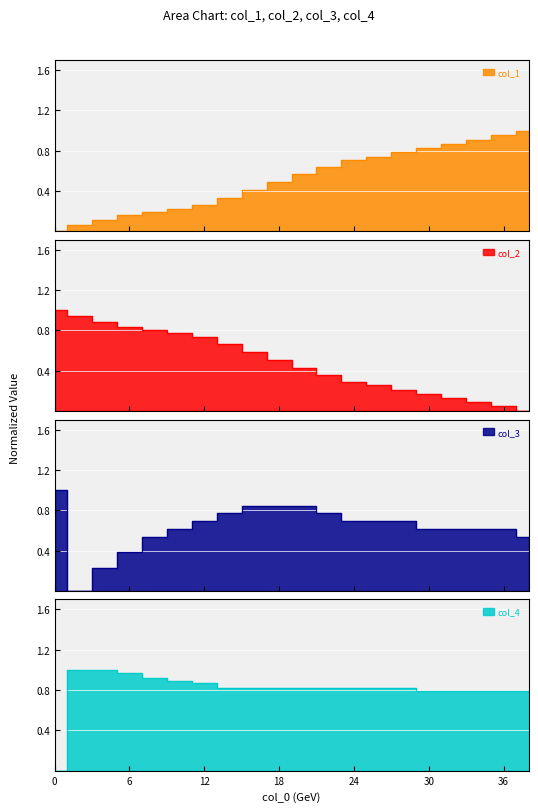

Is the value of col_4 at 2 greater than the value of col_2 at 30?

Yes